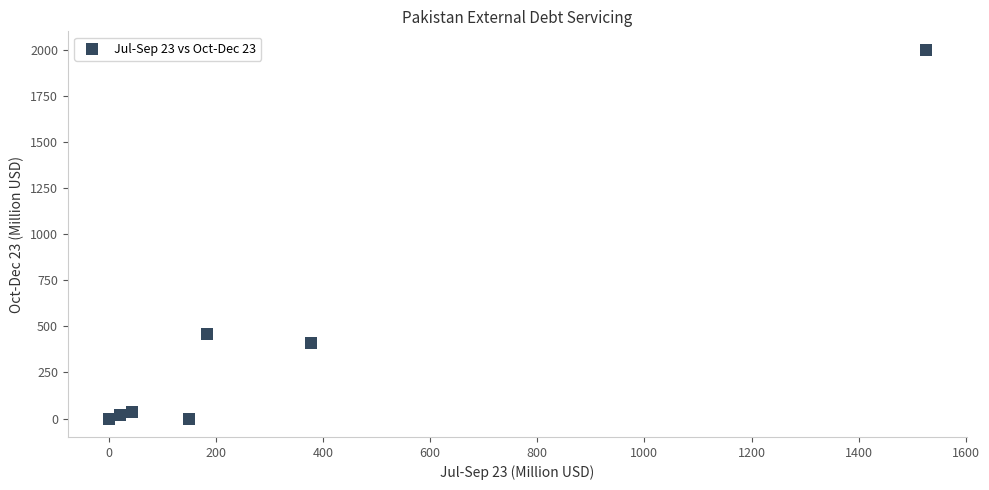

What Y value in the scatter plot is closest to 999?

460.3